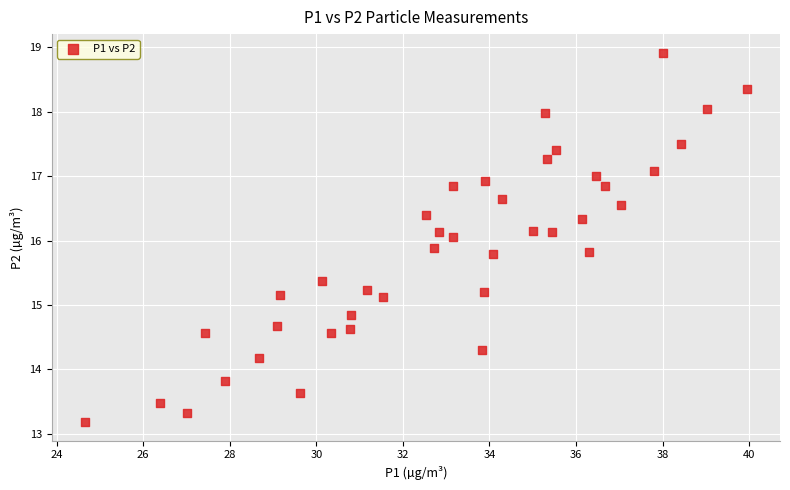

What is the range of Y values (max minus min)?

5.7